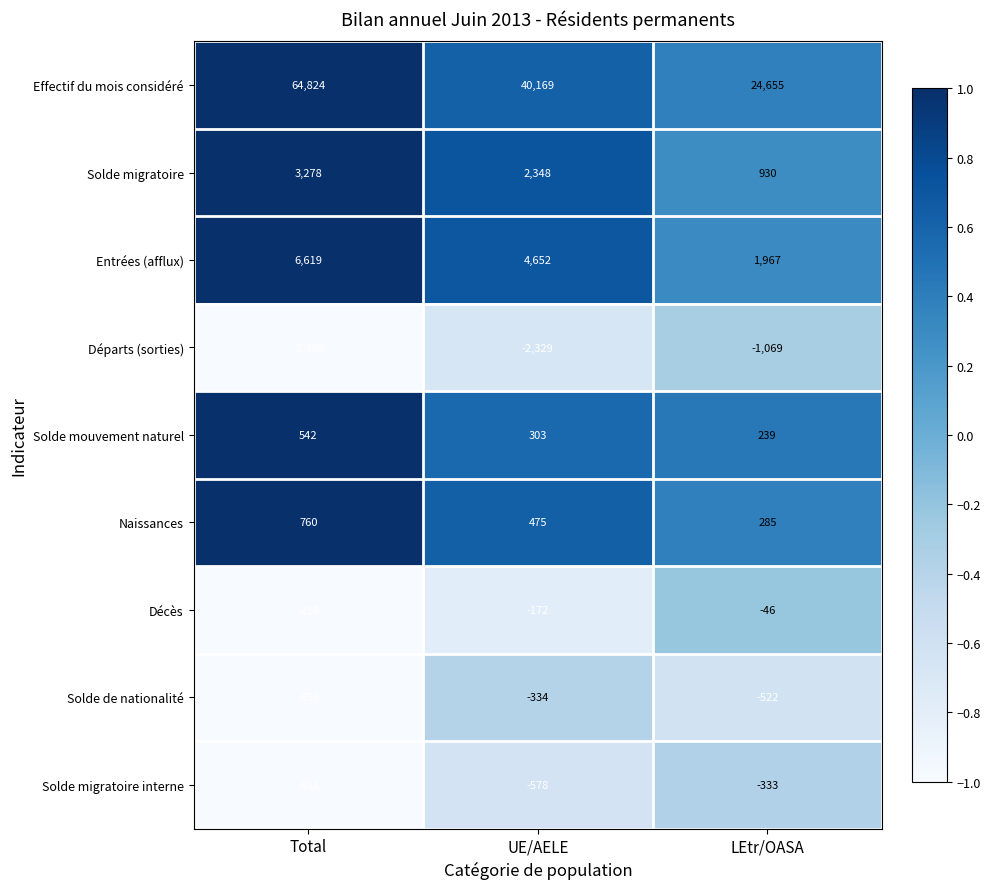

Which series has the largest total across all categories?

Effectif du mois considéré